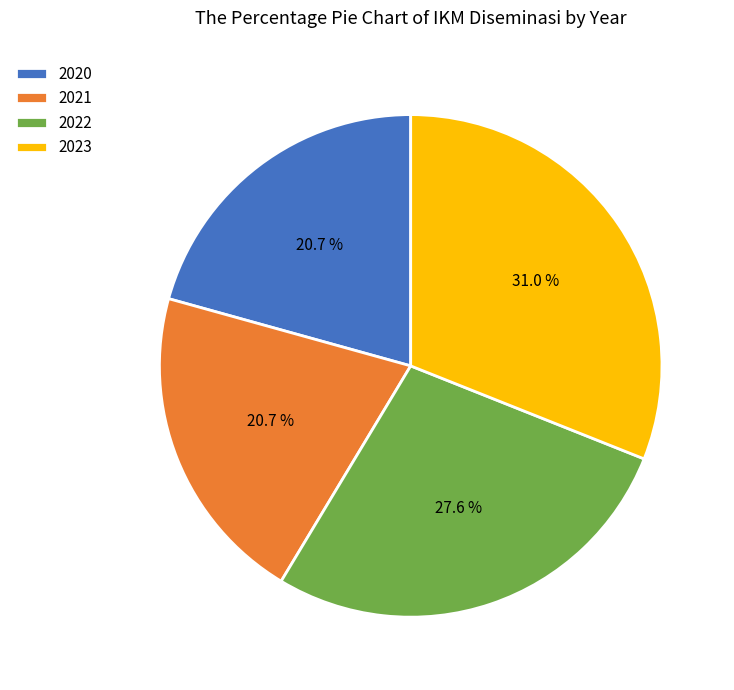

What is the ratio of the value at 2022 to the value at 2020?

1.3